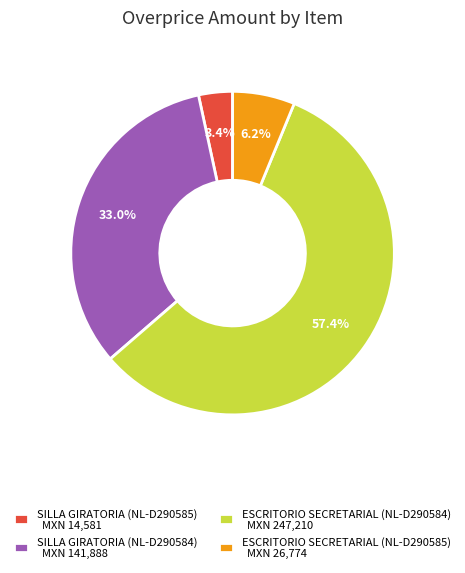

To the nearest percent, what is the difference between the largest and smallest slice percentages?

54%